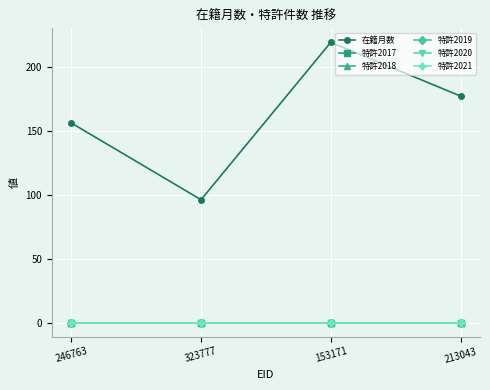

Does the chart have visible grid lines?

Yes